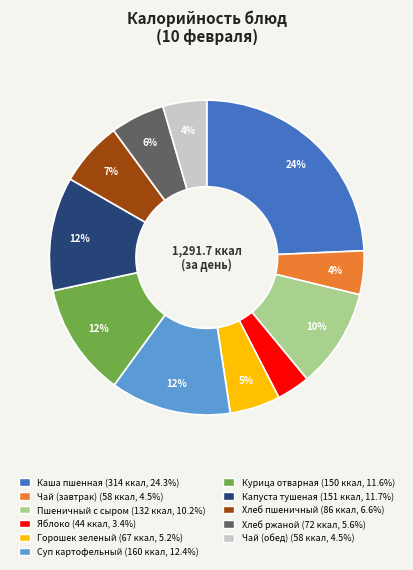

To the nearest percent, what is the difference between the largest and smallest slice percentages?

21%